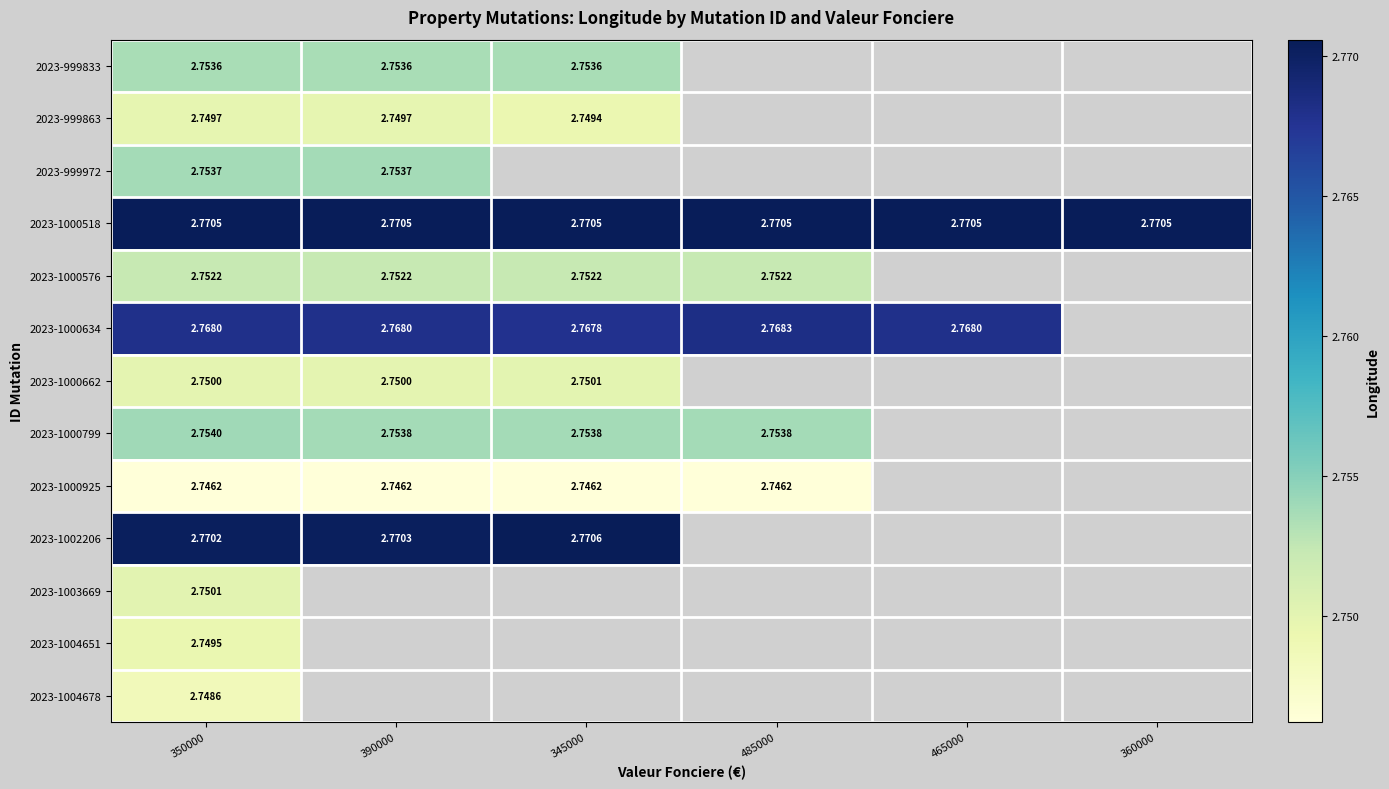

Is the value of 2023-1000518 at 485000 greater than the value of 2023-999972 at 390000?

Yes